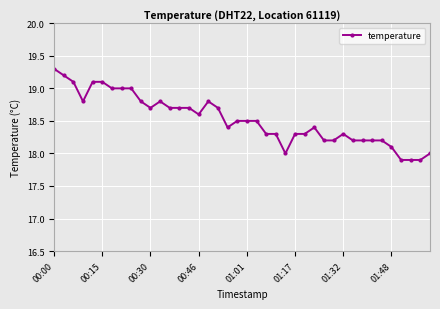

What is the greatest value displayed?

19.3